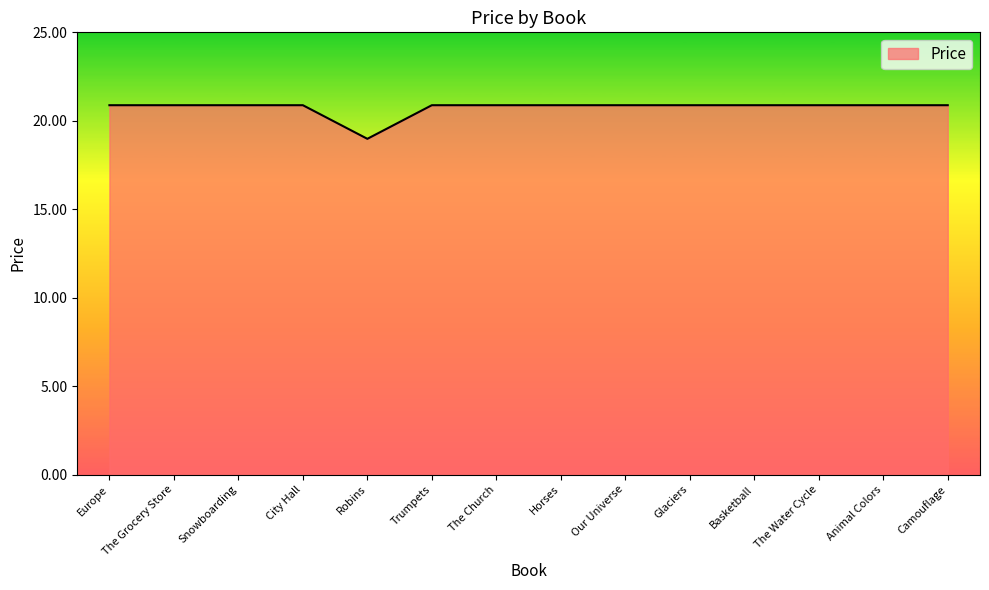

What value does the data have at Camouflage?

20.9